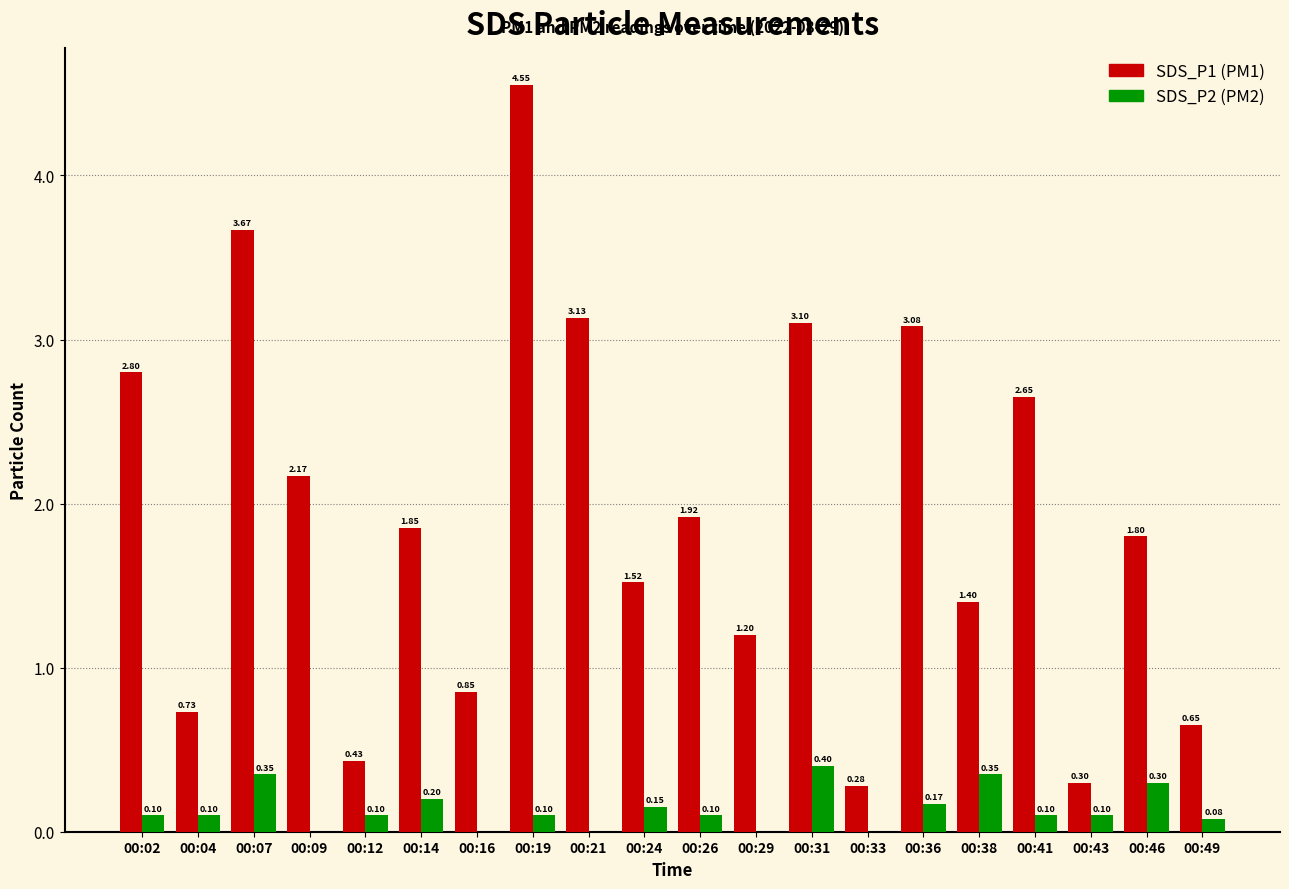

What is the total value across all series at 00:38?

1.8